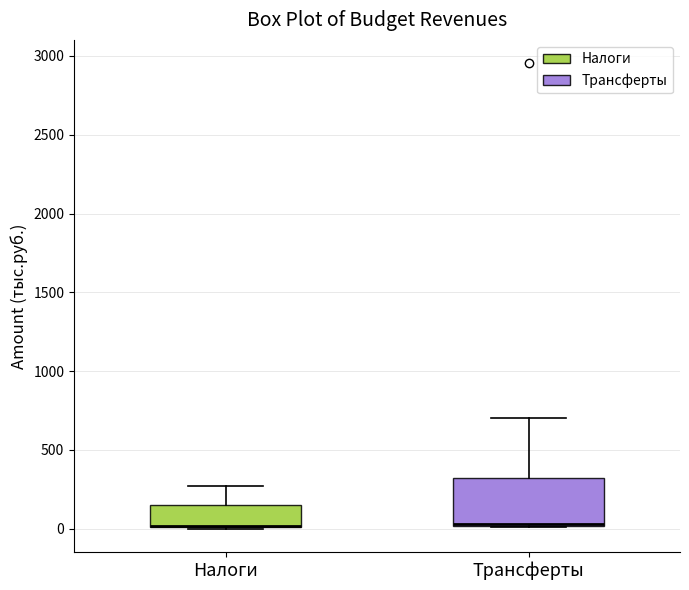

Comparing the boxes themselves (not the whiskers), which one is the tallest?

Трансферты